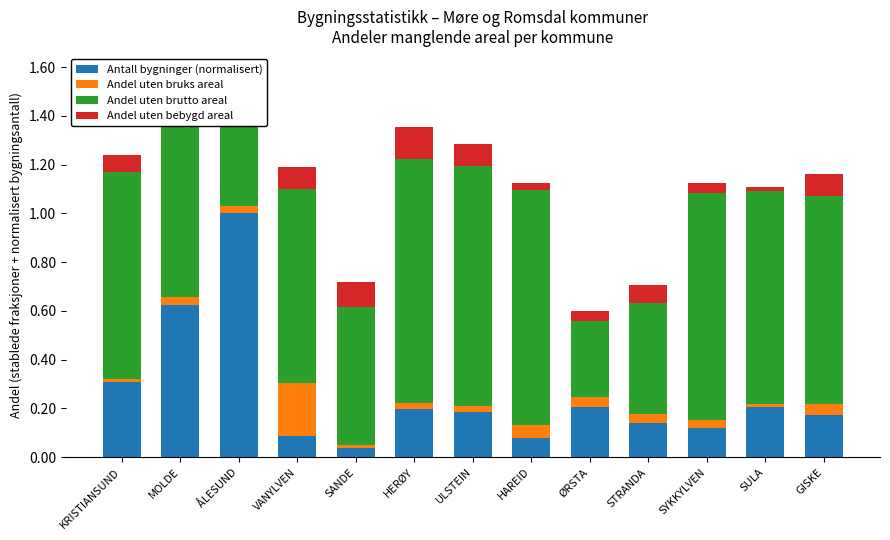

Which category has the highest value in the Antall bygninger (normalisert) series?

ÅLESUND